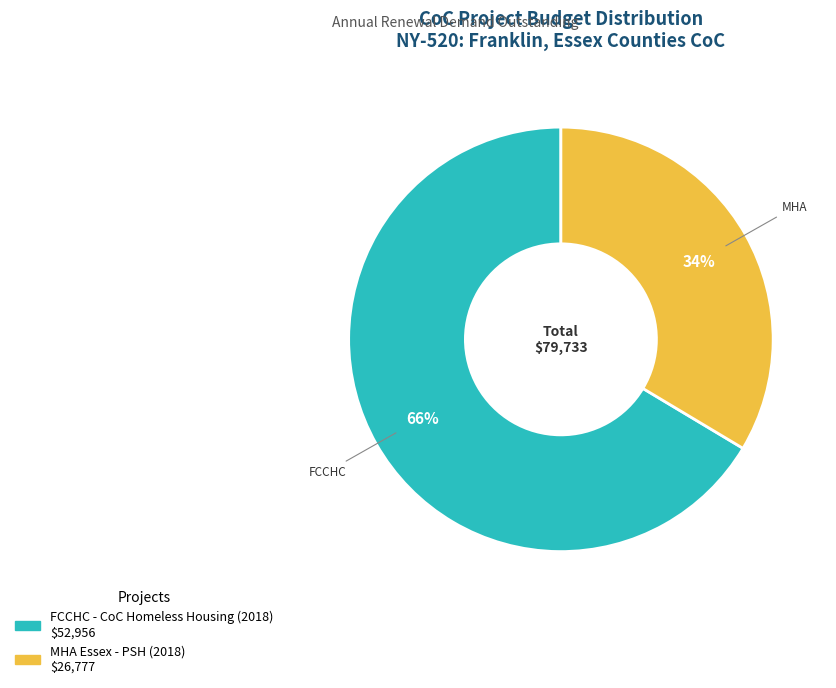

Is the sum of FCCHC - CoC Homeless Housing (2018) and MHA Essex - PSH (2018) greater than half?

Yes